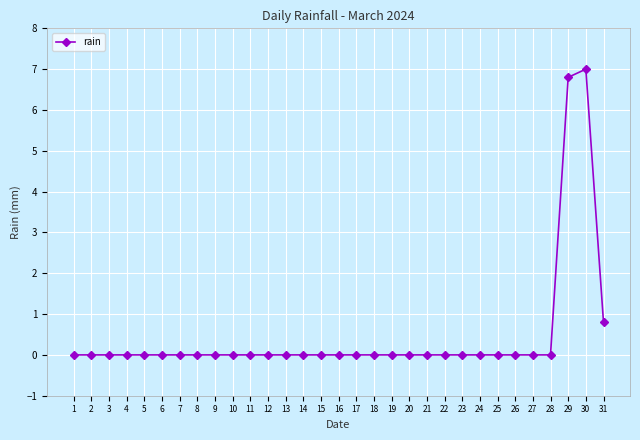

True or false: there are more than 0 points higher than both neighbors.

True